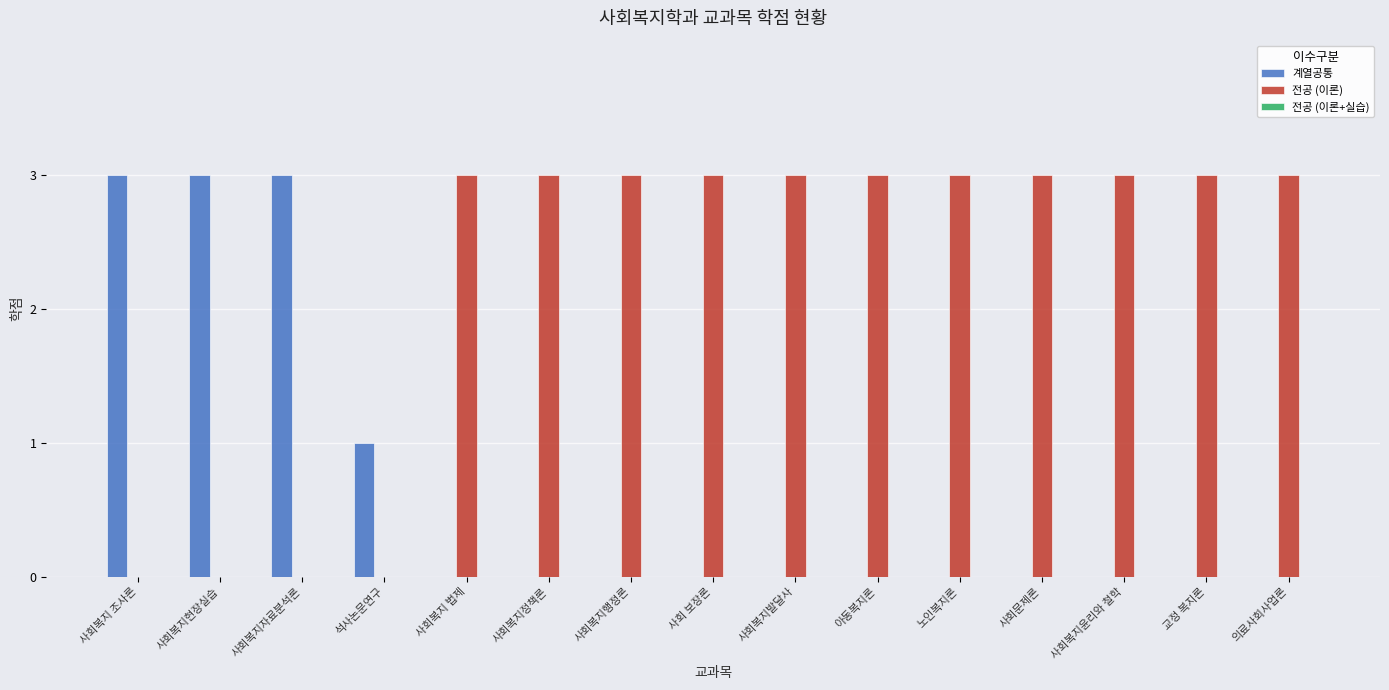

What is the sum of all 전공 (이론) values?

33